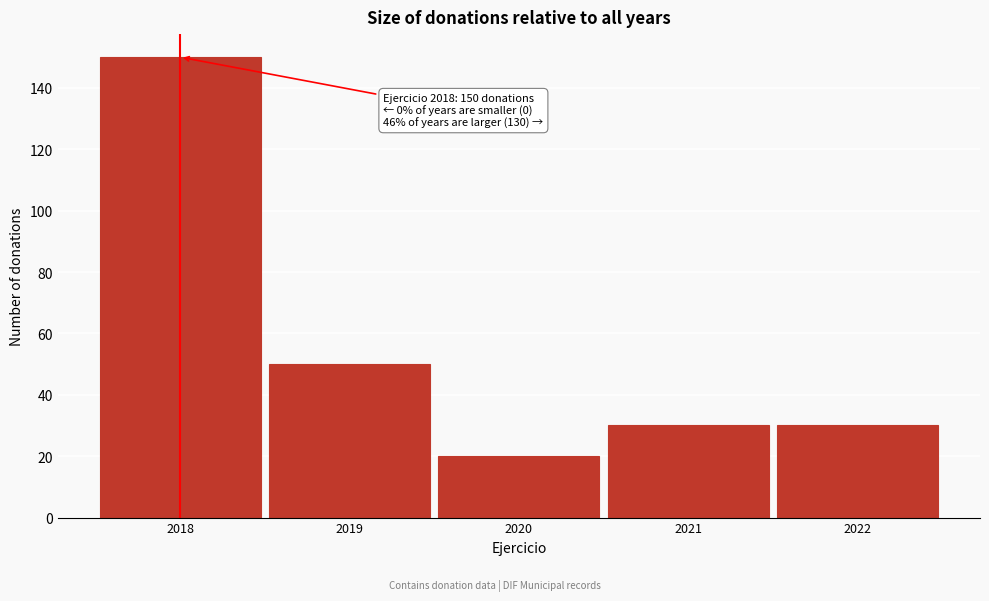

Reading left to right, what are all the values shown in this chart?

2018=150	2019=50	2020=20	2021=30	2022=30